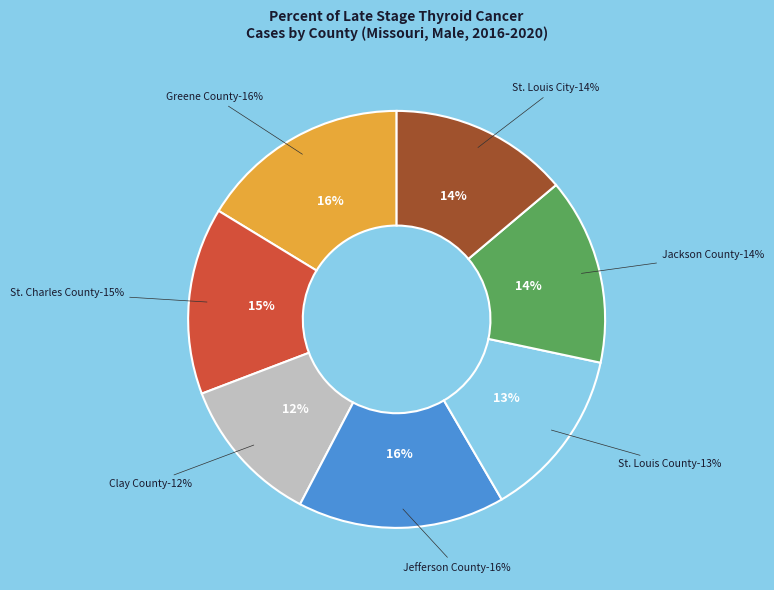

Is Jackson County-46.4% the majority of the pie?

No